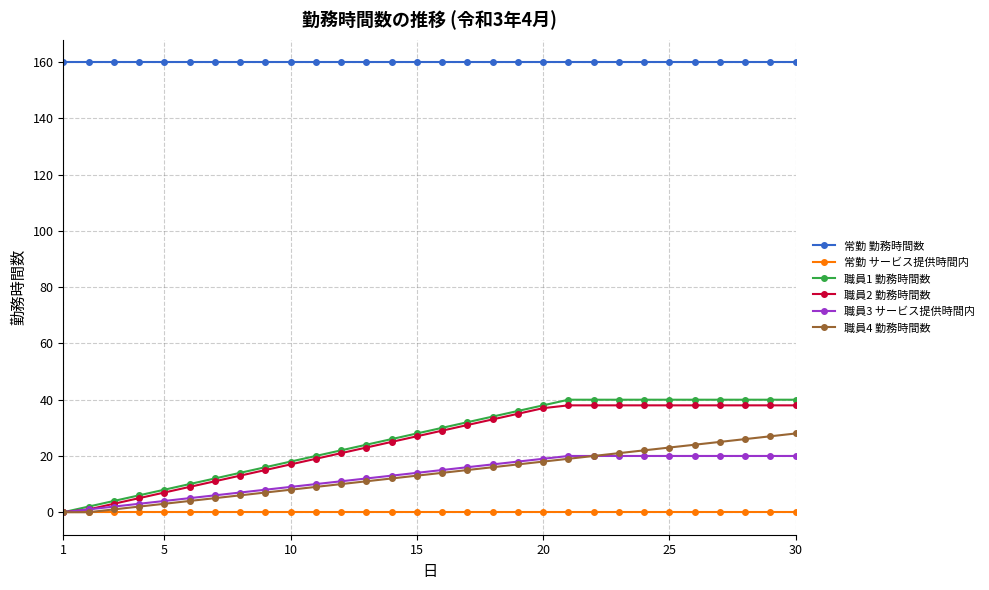

What is the maximum value shown in the chart?

160